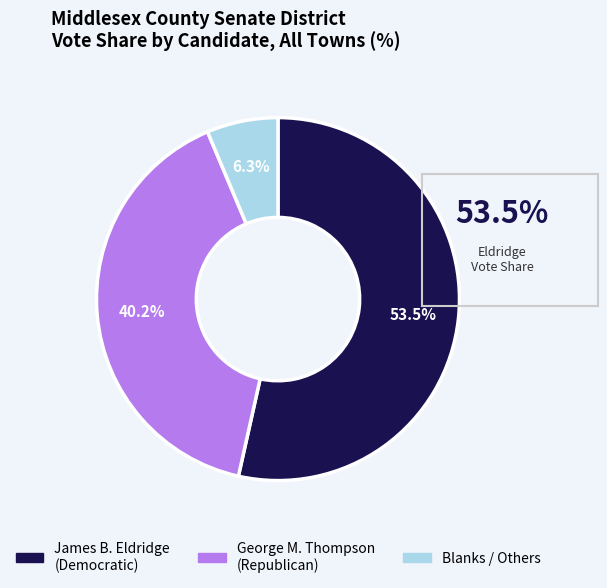

Does any single category account for the majority?

Yes